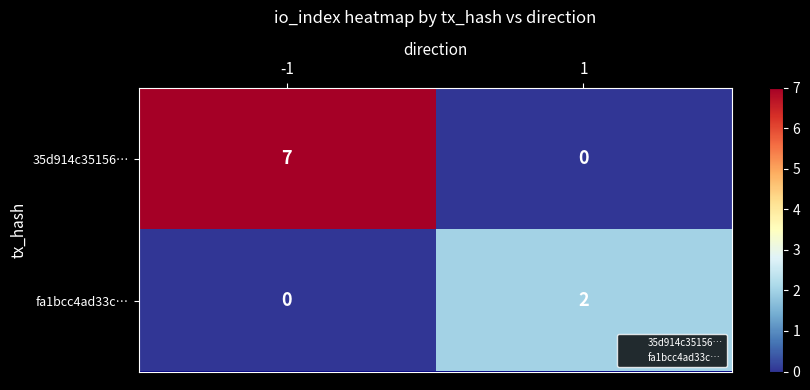

The 35d914c35156… series shows 0 at 1. True or false?

True